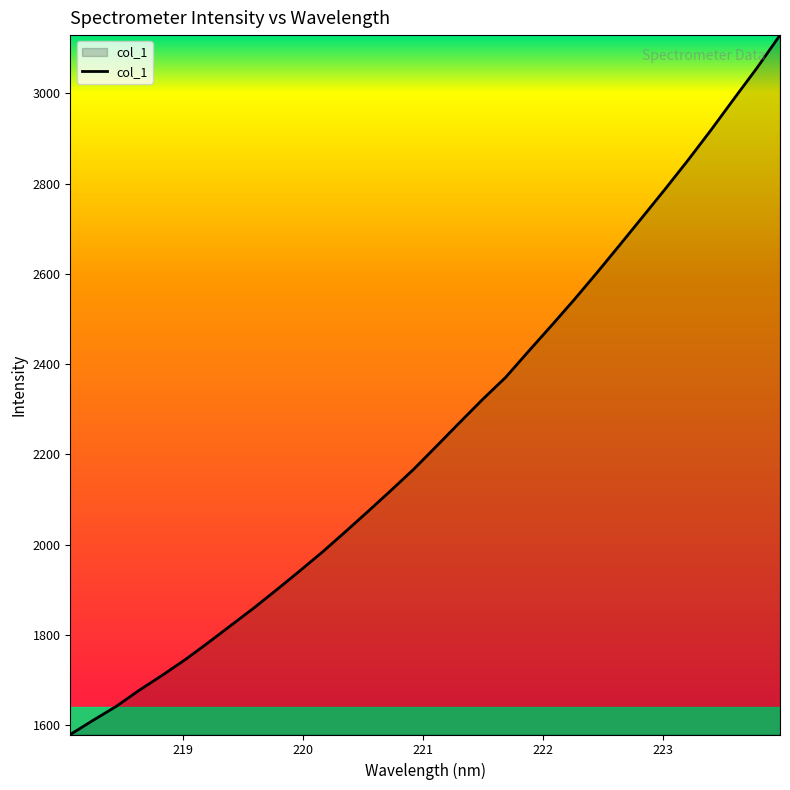

What is the maximum value shown in the chart?

3128.8